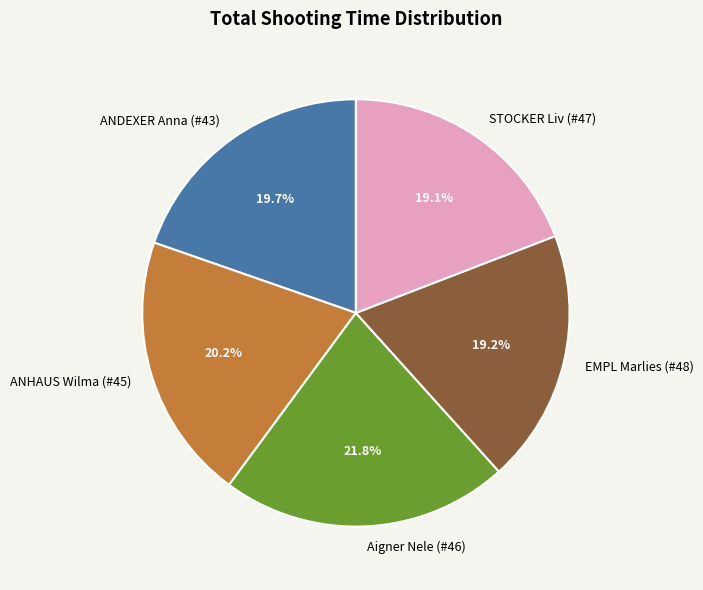

To the nearest percent, what is the average slice percentage?

20%